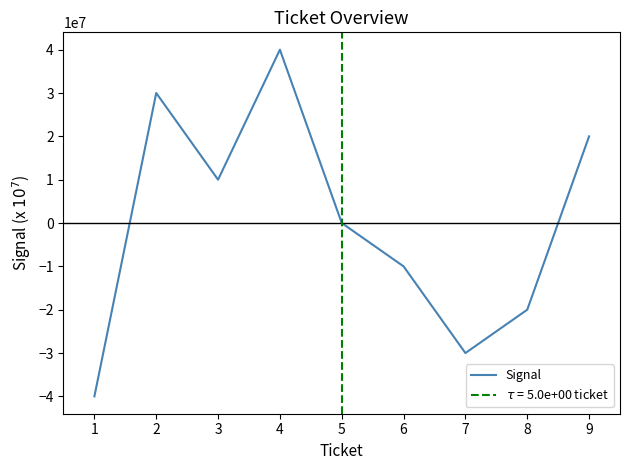

How many values are above zero?

4